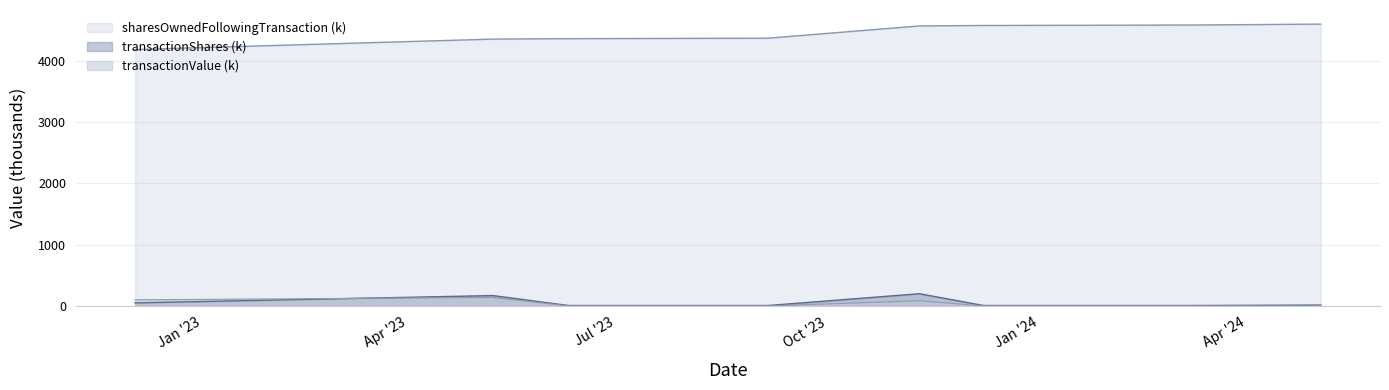

List the labels in order of sharesOwnedFollowingTransaction value, smallest first.

2022-12-13, 2023-05-18, 2023-06-20, 2023-09-15, 2023-11-20, 2023-12-18, 2024-03-19, 2024-05-13